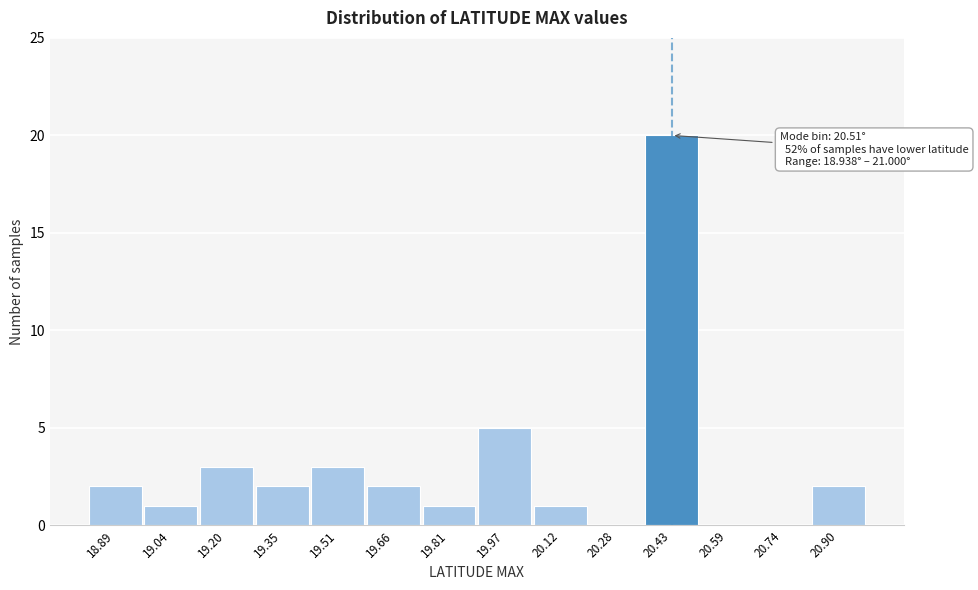

Reading left to right, extract all data points from this chart.

18.89=2	19.04=1	19.20=3	19.35=2	19.51=3	19.66=2	19.81=1	19.97=5	20.12=1	20.28=0	20.43=20	20.59=0	20.74=0	20.90=2